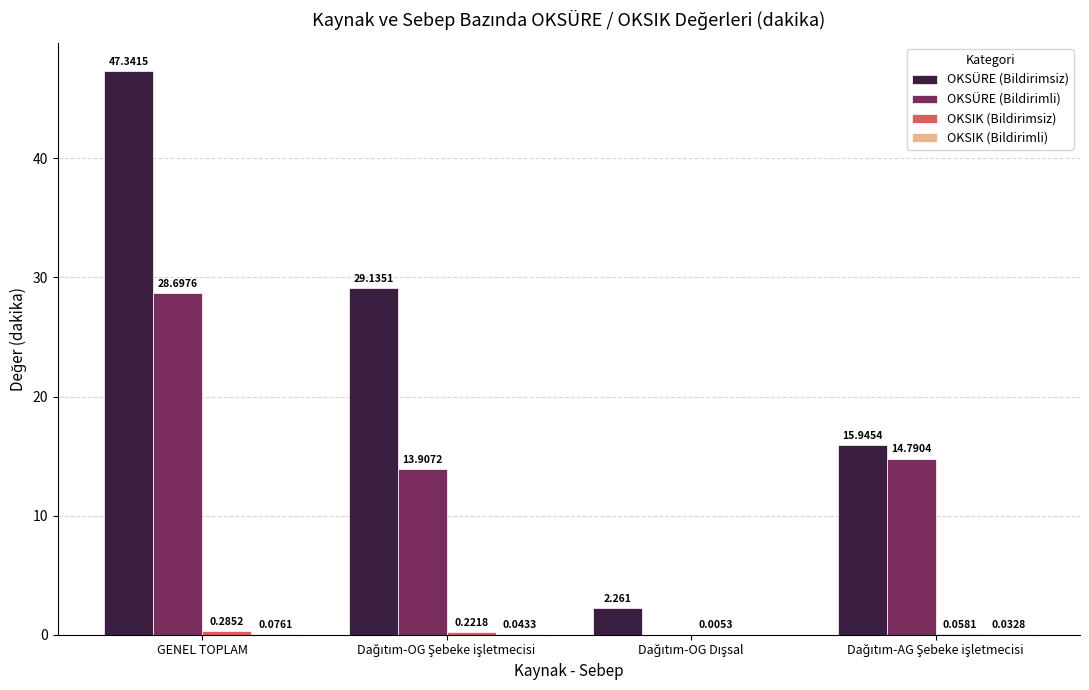

How many series are shown in this chart?

4